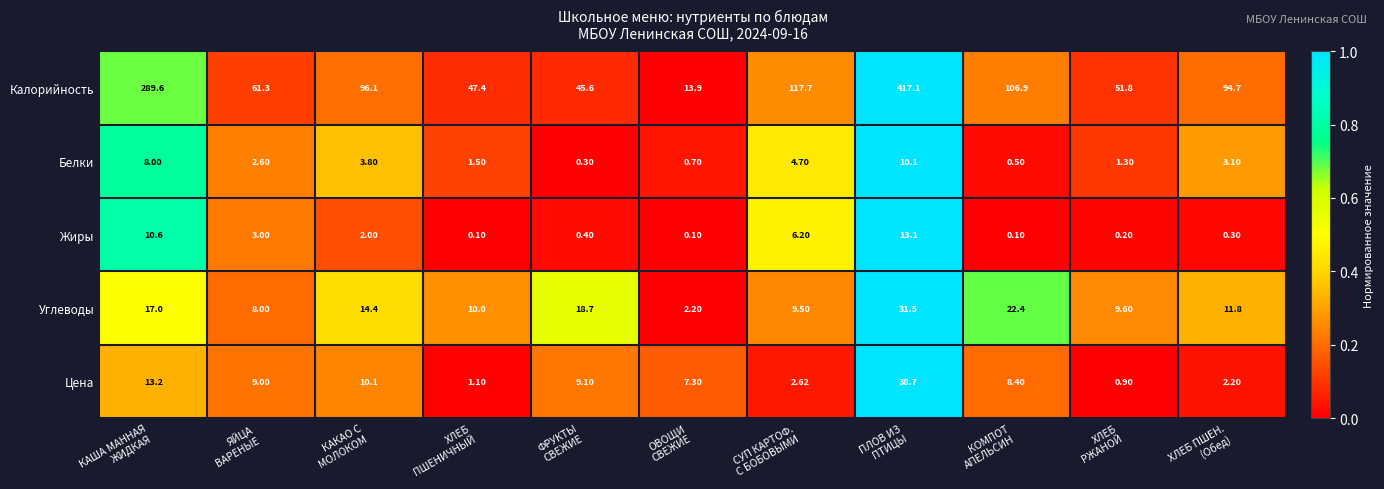

List the series in order of their peak value, highest first.

Калорийность, Цена, Углеводы, Жиры, Белки